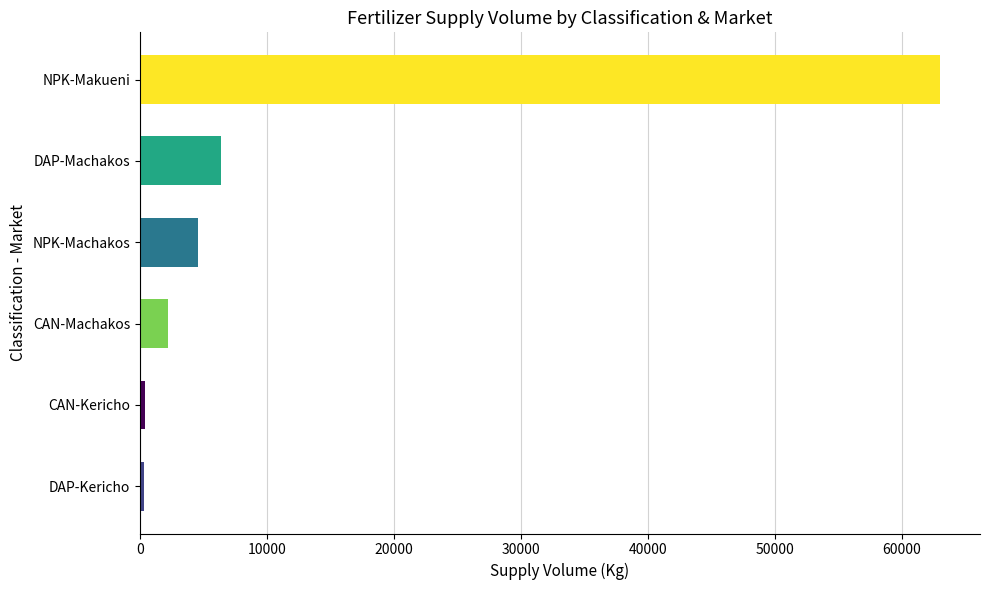

Is it true that the value at NPK-Makueni is 81943?

False